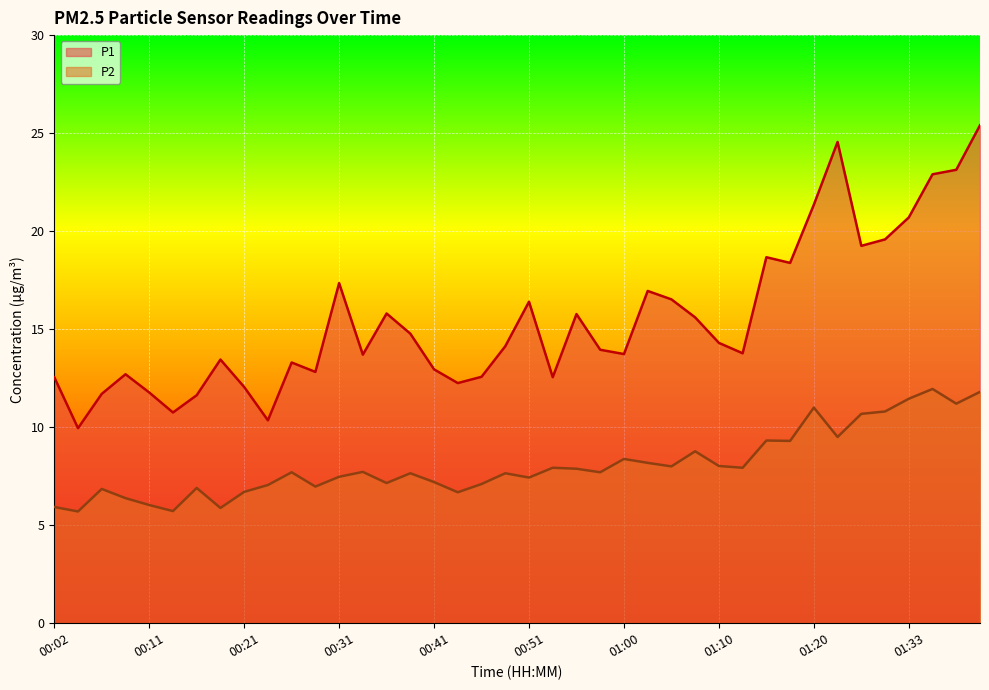

List the labels in order of P1 value, smallest first.

00:04, 00:24, 00:14, 00:16, 00:07, 00:11, 00:21, 00:43, 00:02, 00:53, 00:46, 00:09, 00:29, 00:41, 00:26, 00:19, 00:33, 01:00, 01:13, 00:58, 00:48, 01:10, 00:38, 01:08, 00:55, 00:36, 00:51, 01:05, 01:03, 00:31, 01:17, 01:15, 01:28, 01:30, 01:33, 01:20, 01:35, 01:37, 01:25, 01:40